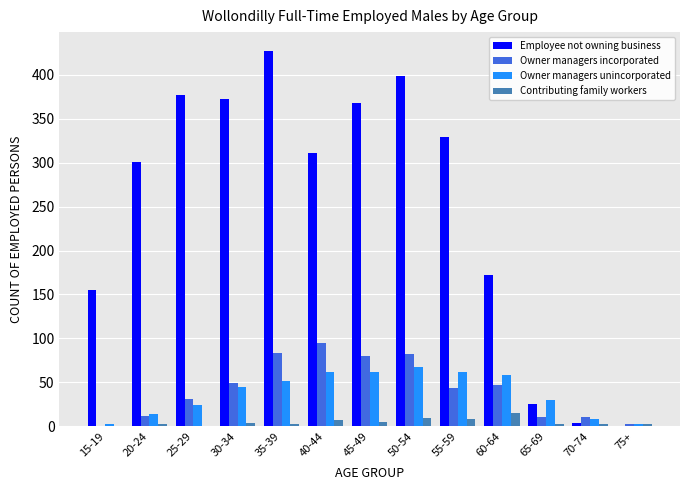

How many groups of bars are there?

13